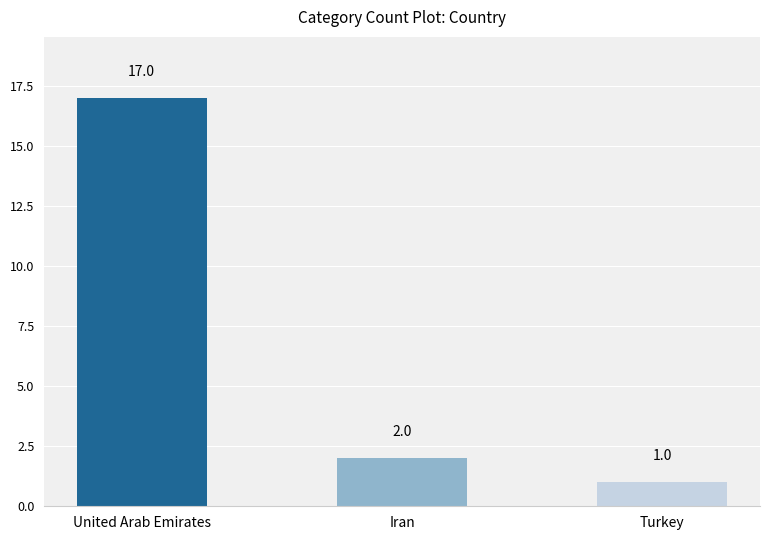

What is the change in value from Iran to Turkey?

-1